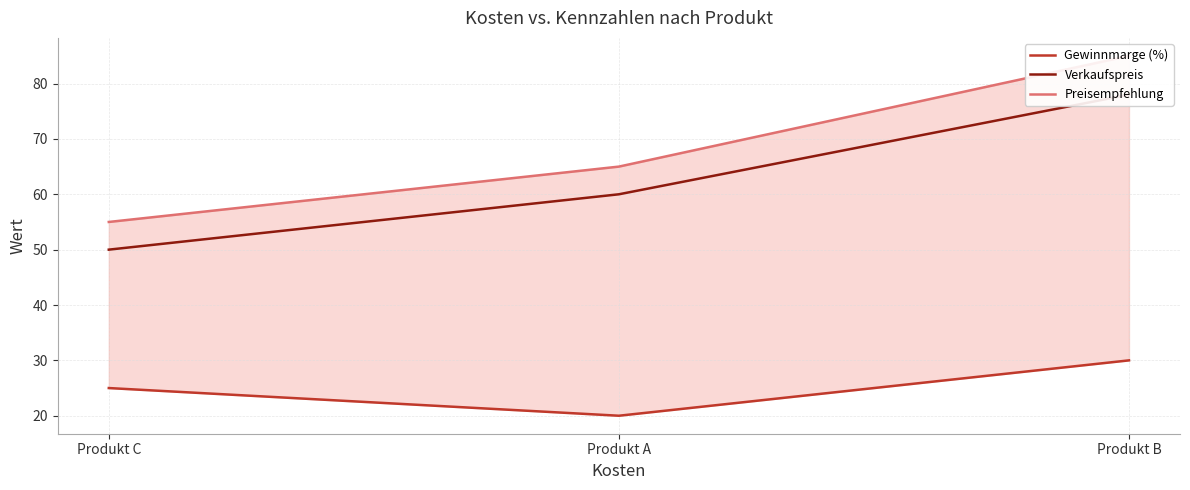

The value of Preisempfehlung at Produkt C is 79. True or false?

False